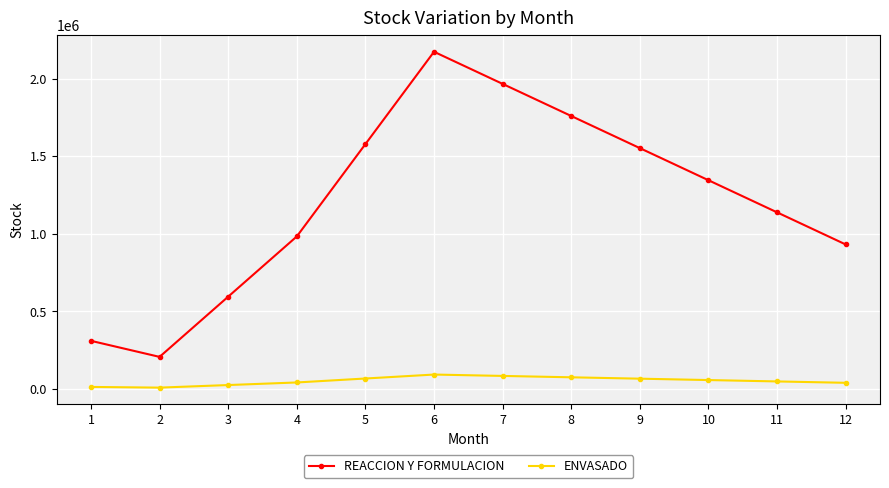

What is the total value across all series at 9?

1618769.4